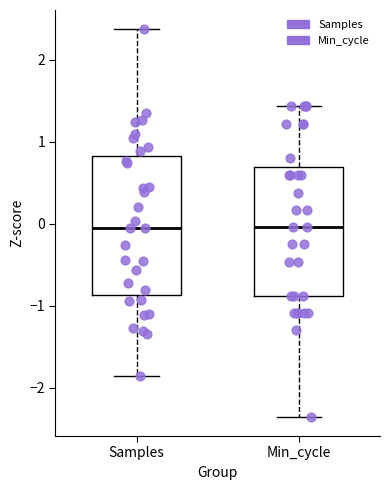

Which box is the tallest, from its lower edge to its upper edge?

Samples